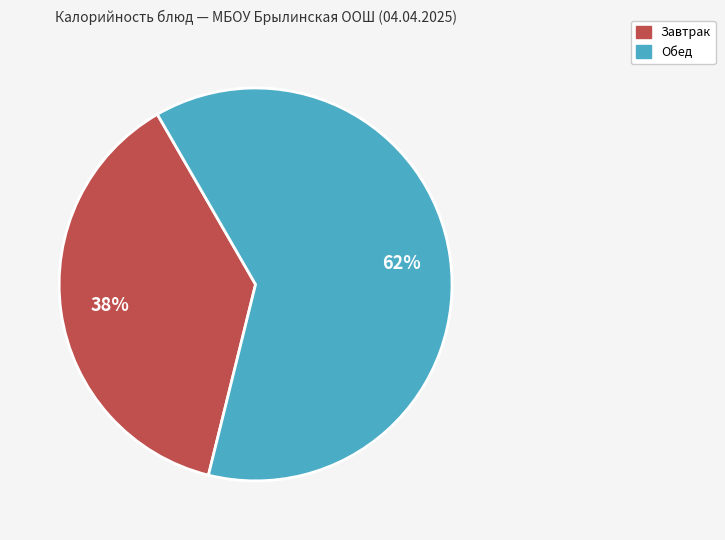

To the nearest percent, what is the average slice percentage?

50%